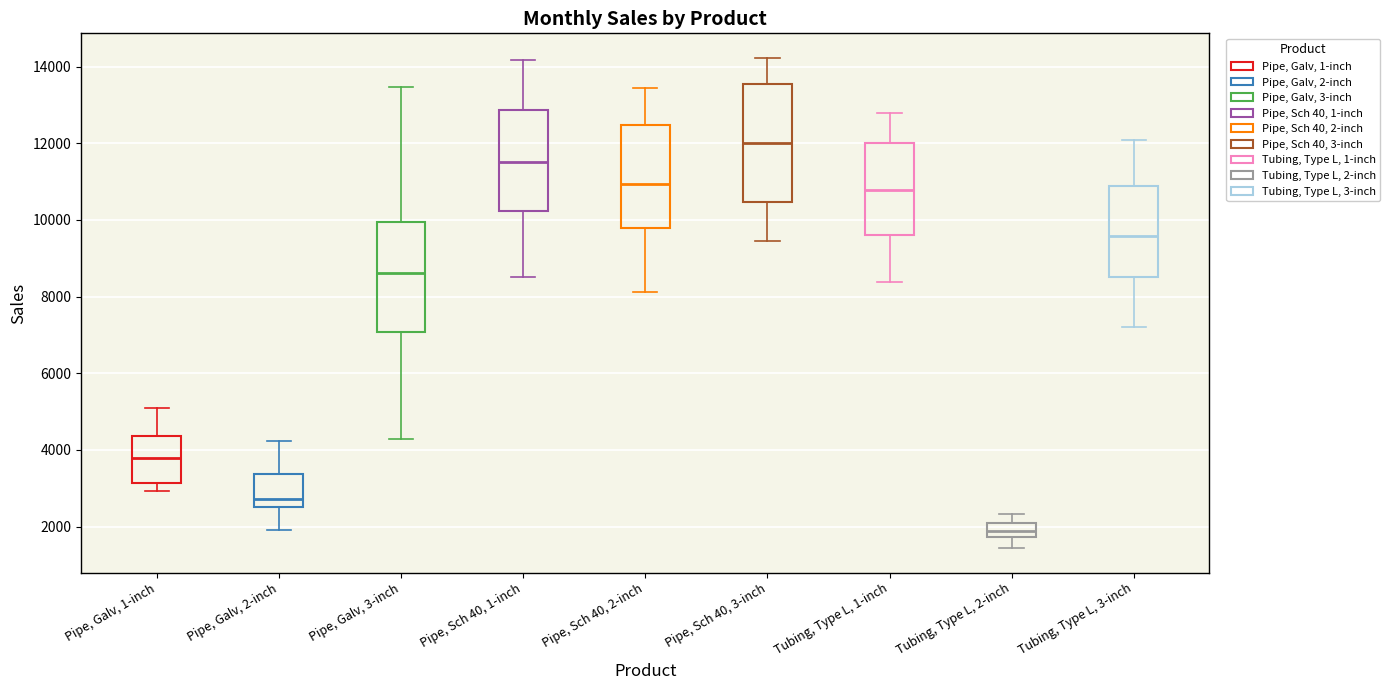

Which box's median line is the highest?

Pipe, Sch 40, 3-inch